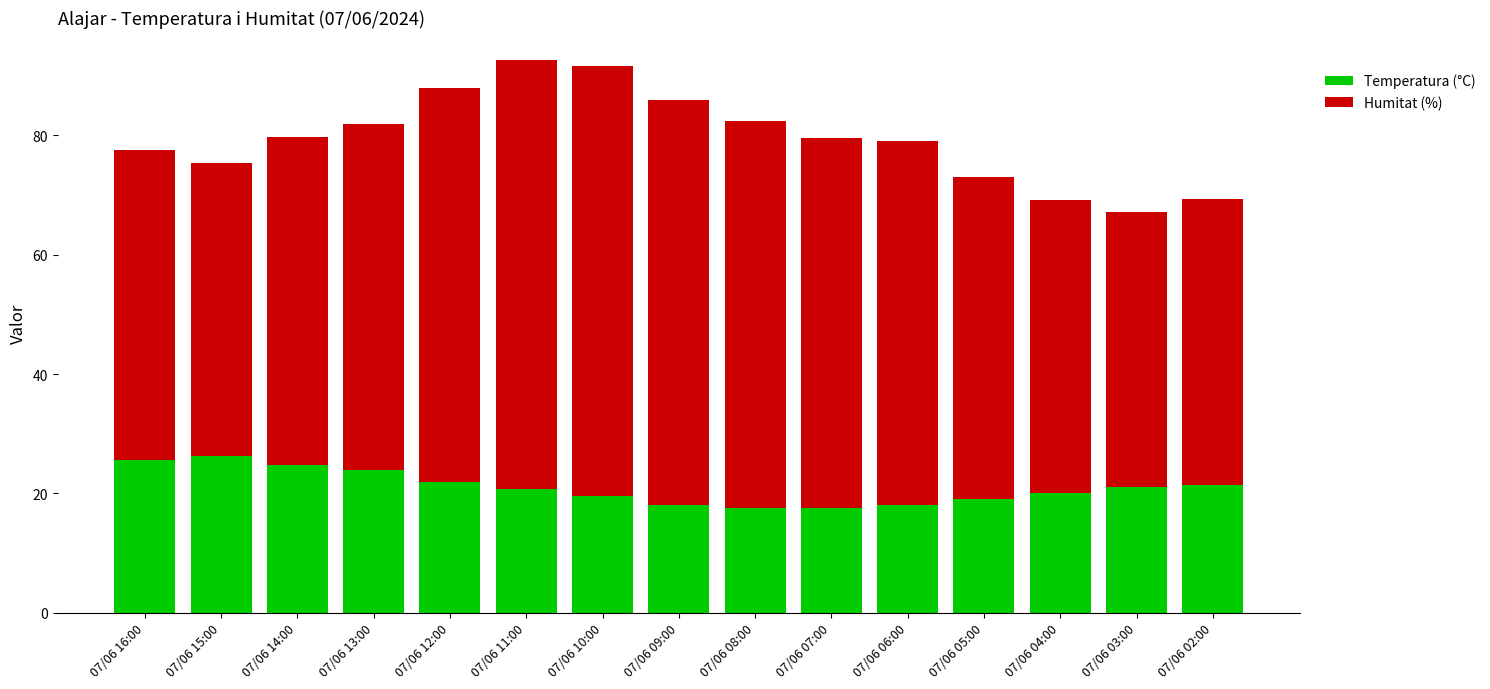

The Temperatura (°C) series shows 21.9 at 07/06 12:00. True or false?

True